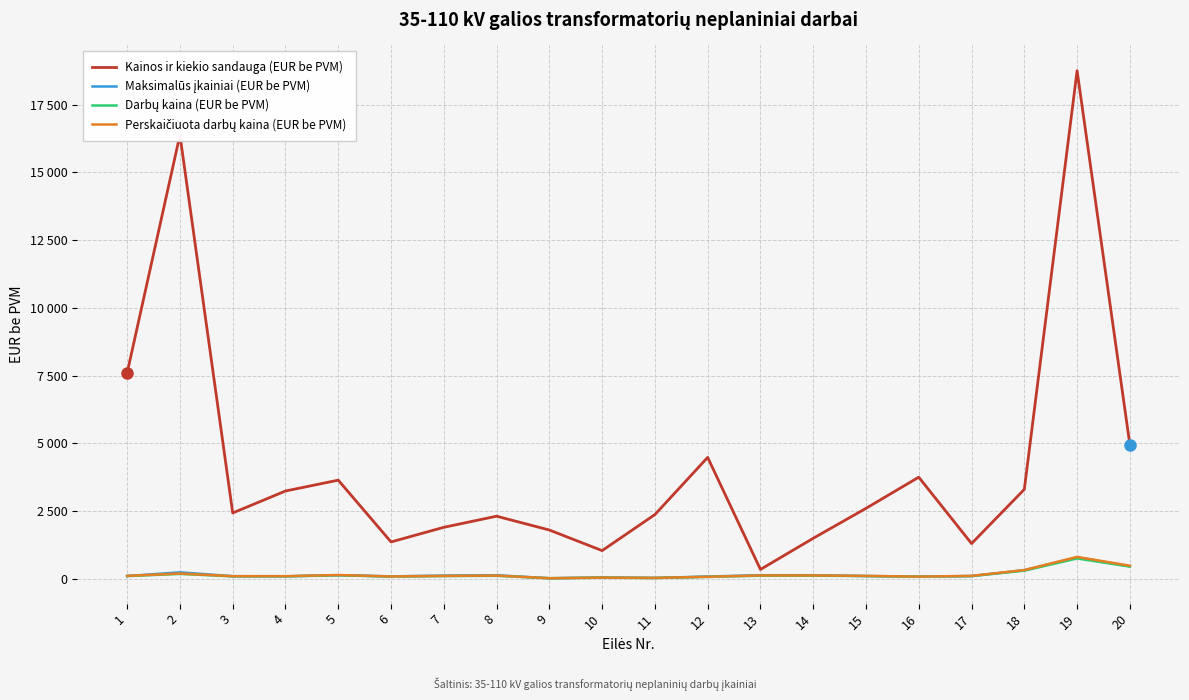

Is this an area chart (filled region under the line)?

No